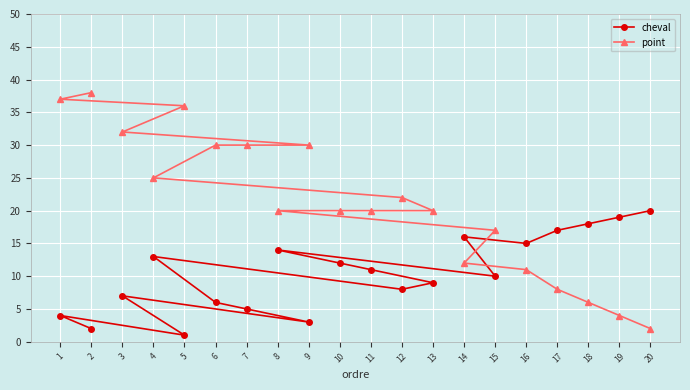

What is the minimum value for point?

2